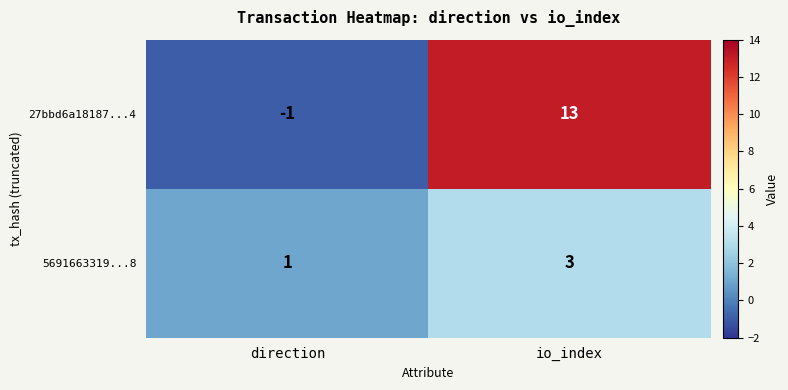

At how many categories does at least one series exceed 2?

1